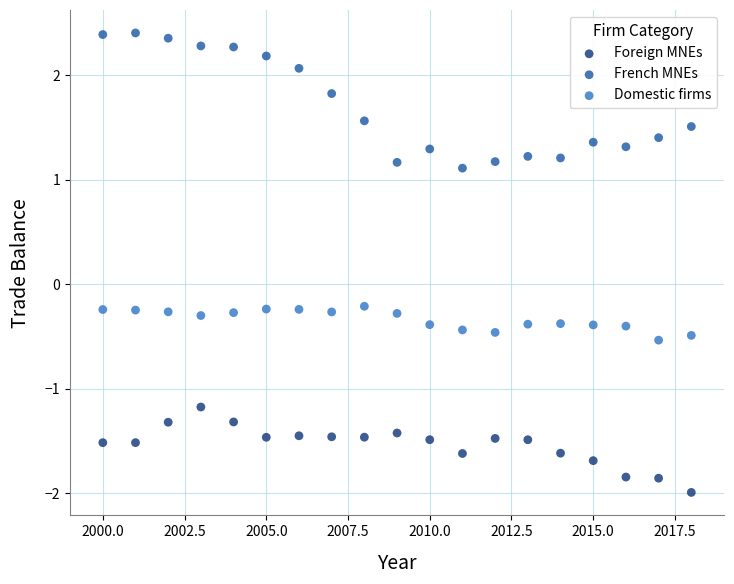

In the Foreign MNEs series, what Y value is closest to -1?

-1.2